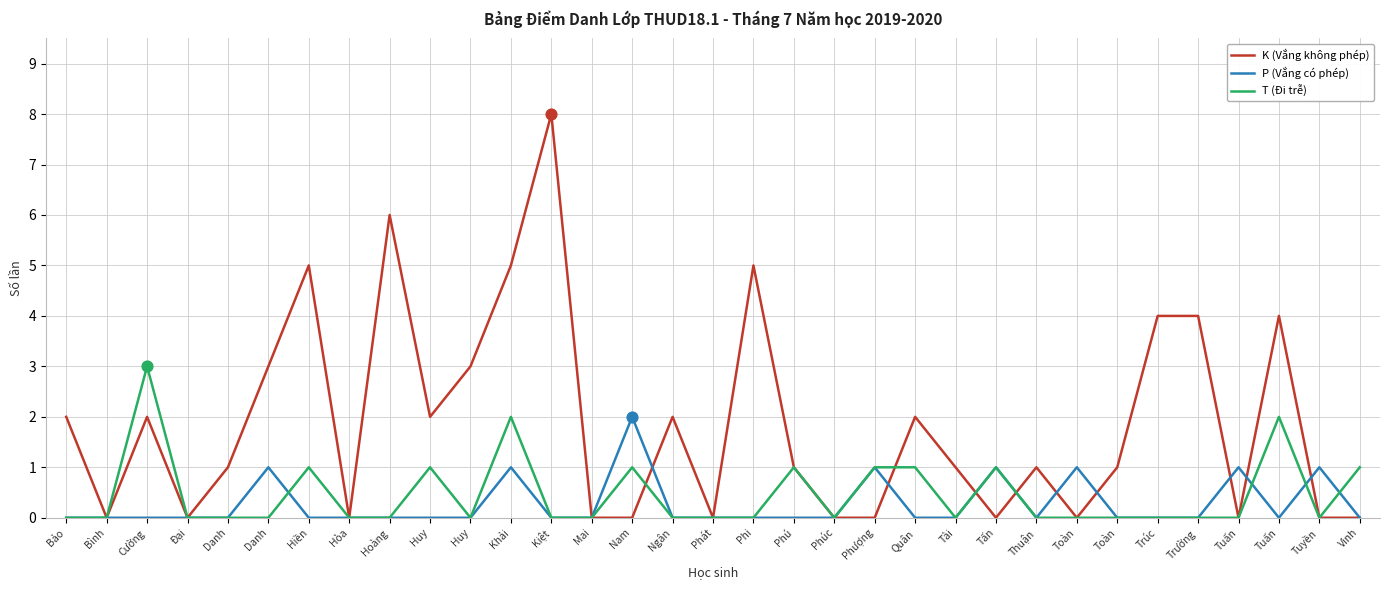

What are all the series names shown in the legend?

K (Vắng không phép), P (Vắng có phép), T (Đi trễ)